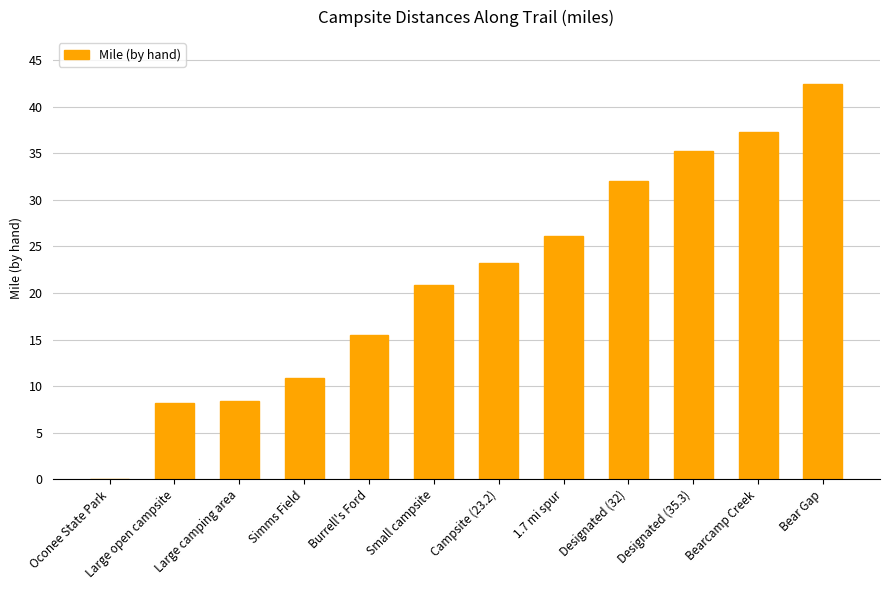

How many categories are shown in the chart?

12